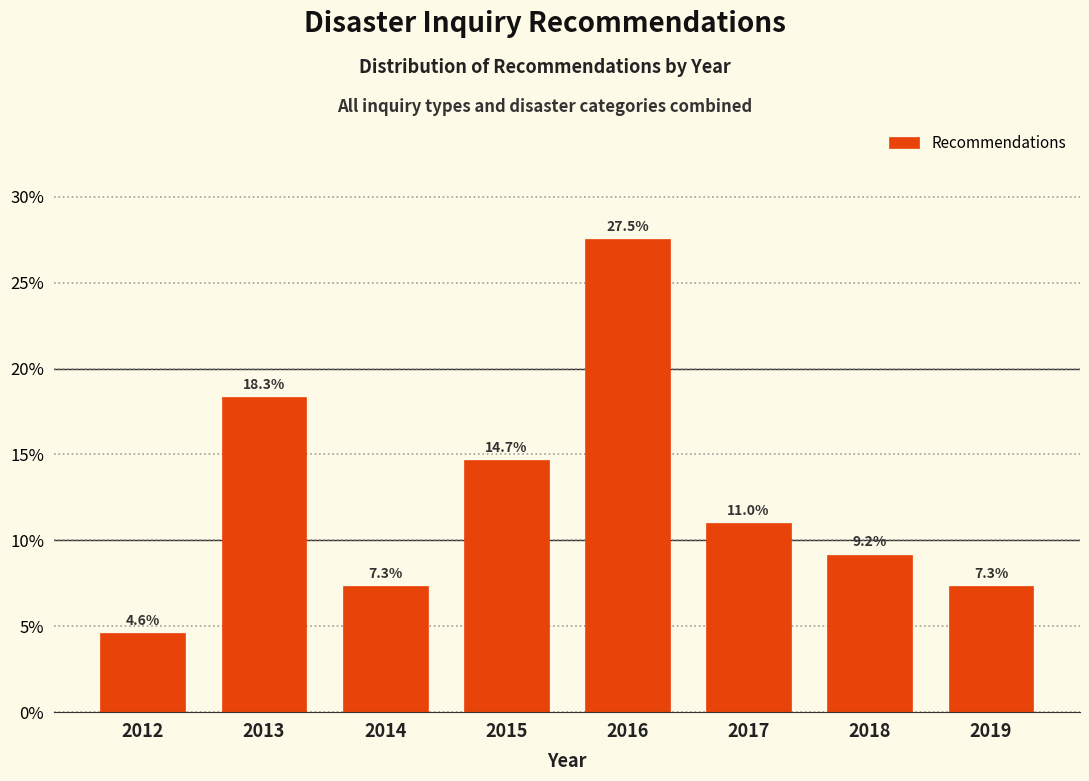

Reading right to left, list all the values displayed in this chart.

2019=7.3	2018=9.2	2017=11.0	2016=27.5	2015=14.7	2014=7.3	2013=18.3	2012=4.6